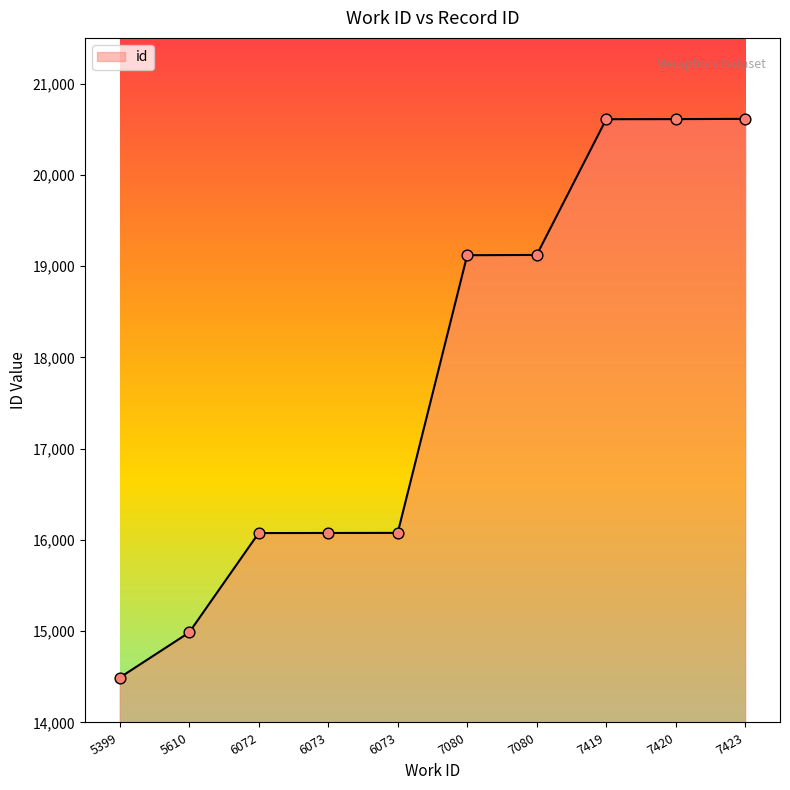

Which has a higher value, 6073 or 6072?

6073